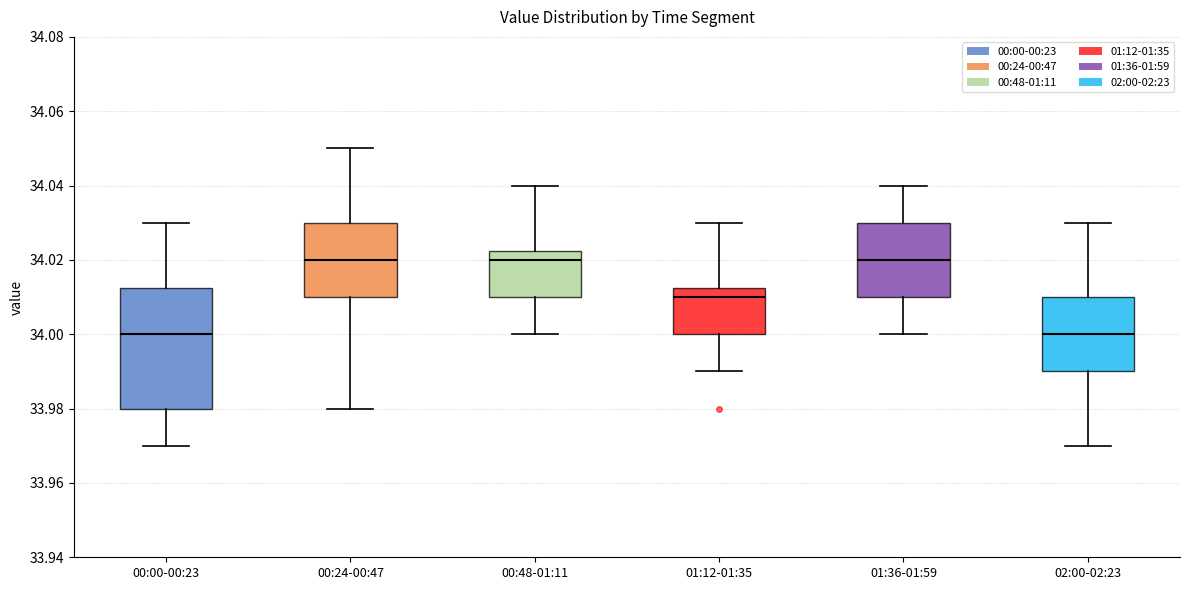

Which box is the tallest, from its lower edge to its upper edge?

00:00-00:23